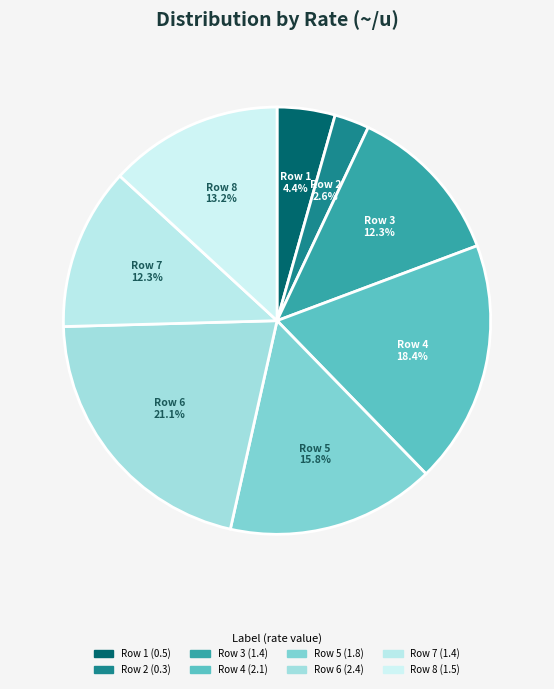

Is there a majority slice in this chart?

No